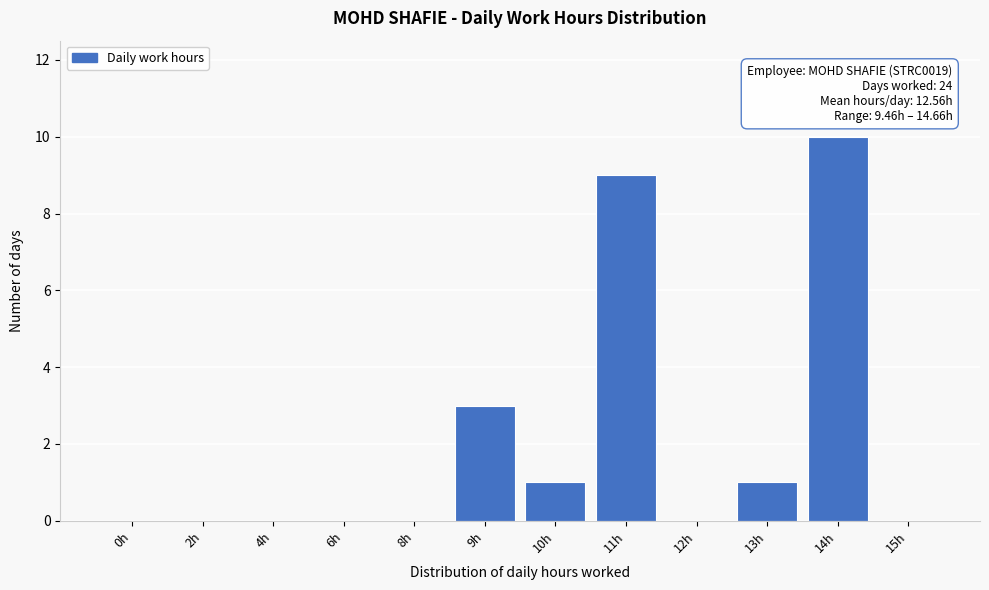

Reading left to right, extract all data points from this chart.

0h=0	2h=0	4h=0	6h=0	8h=0	9h=3	10h=1	11h=9	12h=0	13h=1	14h=10	15h=0